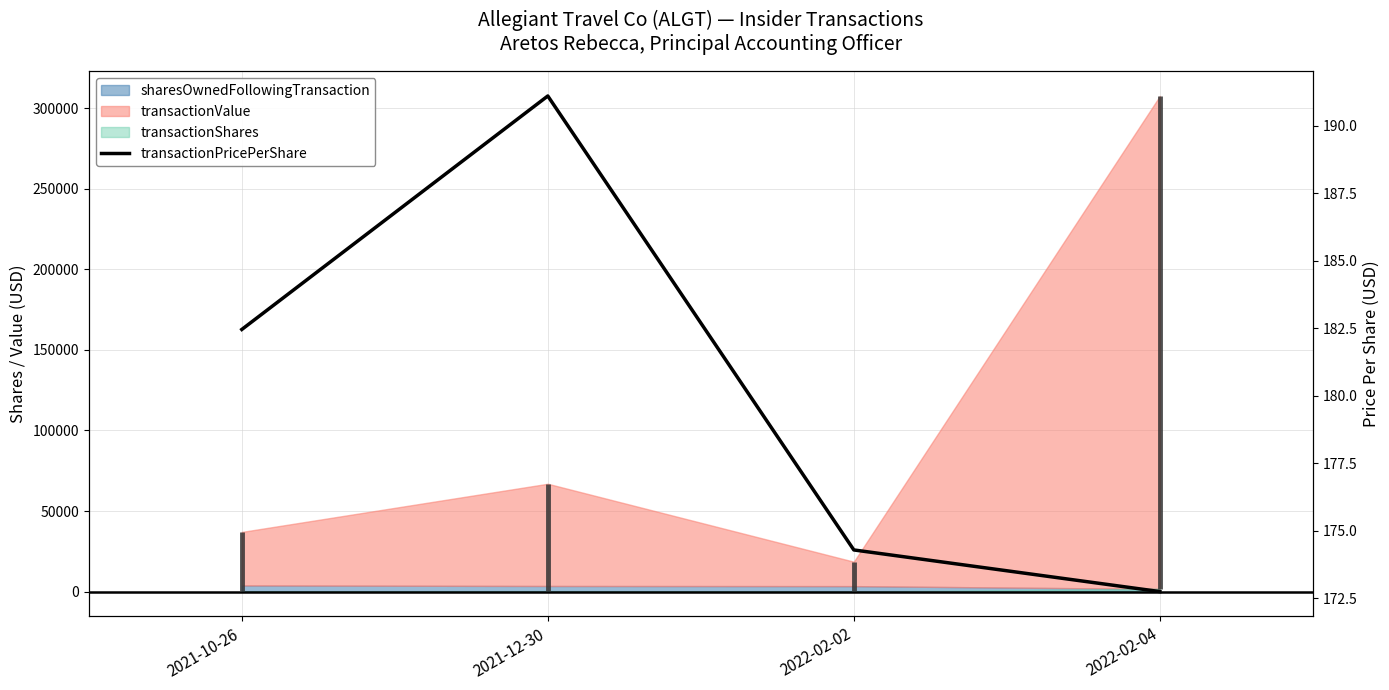

What is the sum of the values at 2022-02-02 and 2021-12-30?

365.4